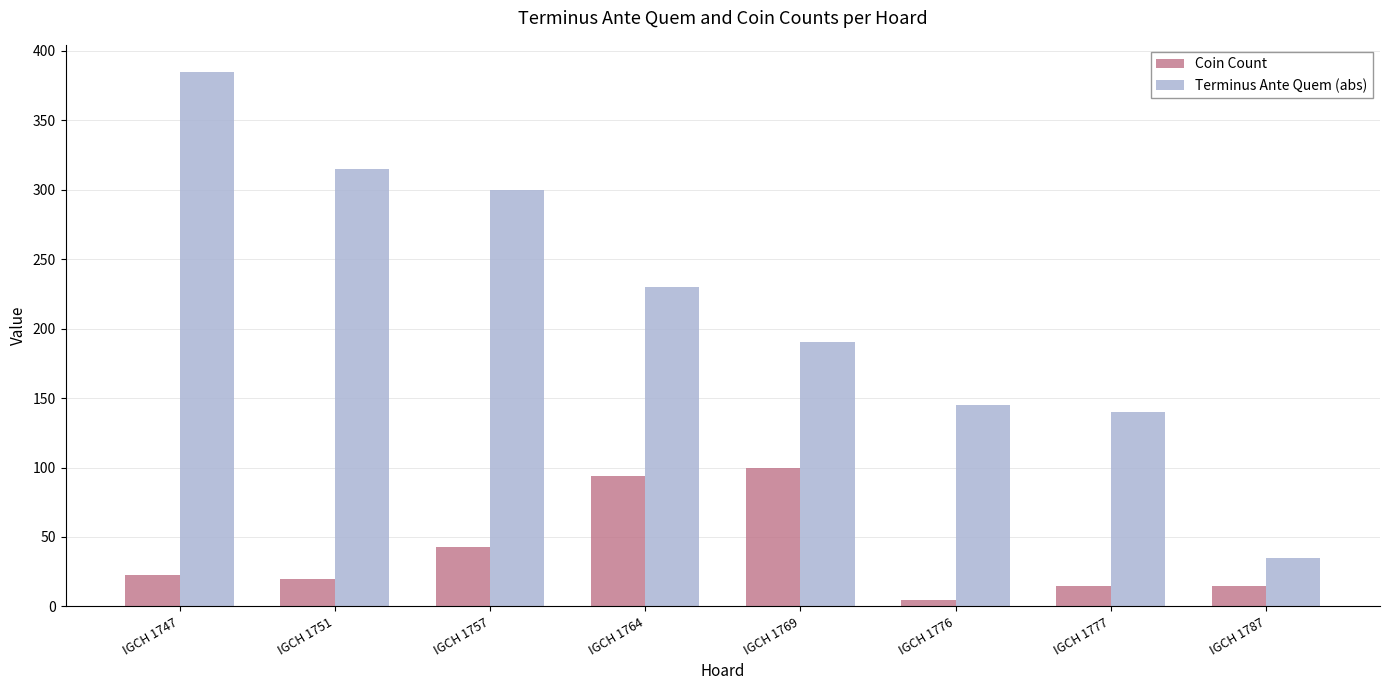

Where is Coin Count nearest to the value 52?

IGCH 1757